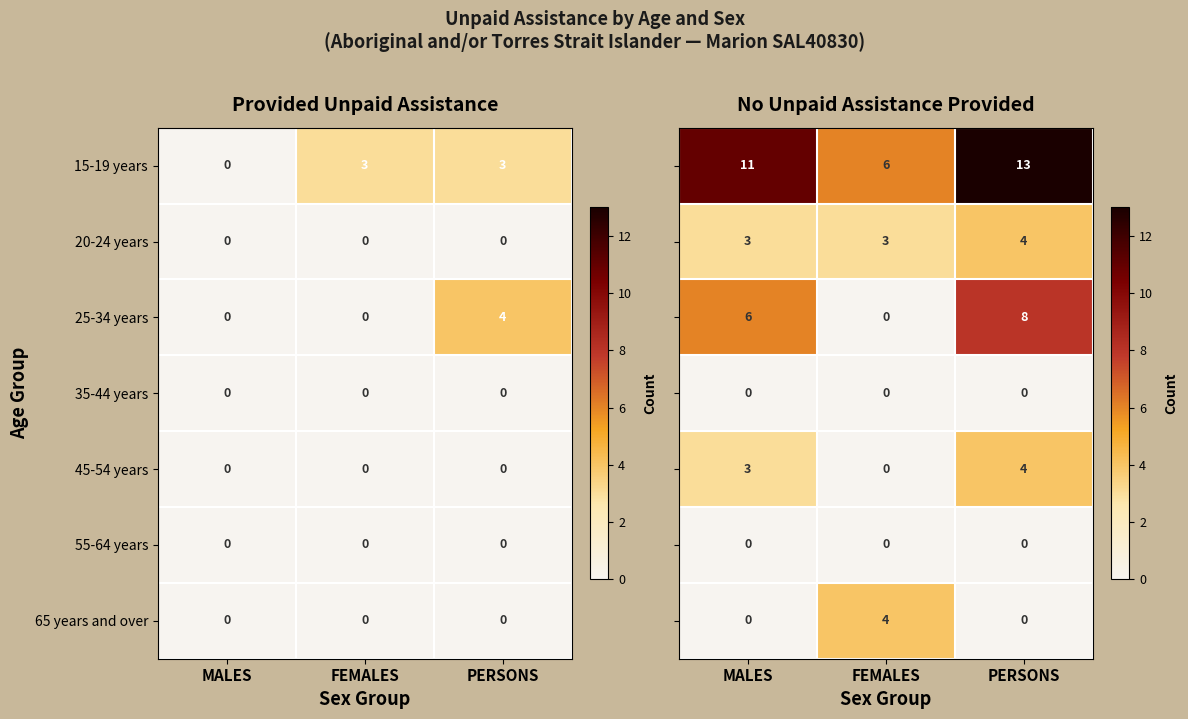

What is the difference between the highest and lowest values at PERSONS?

13